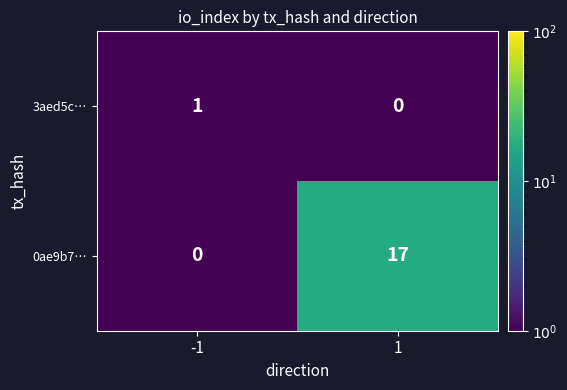

Which series has the largest total across all categories?

0ae9b7…